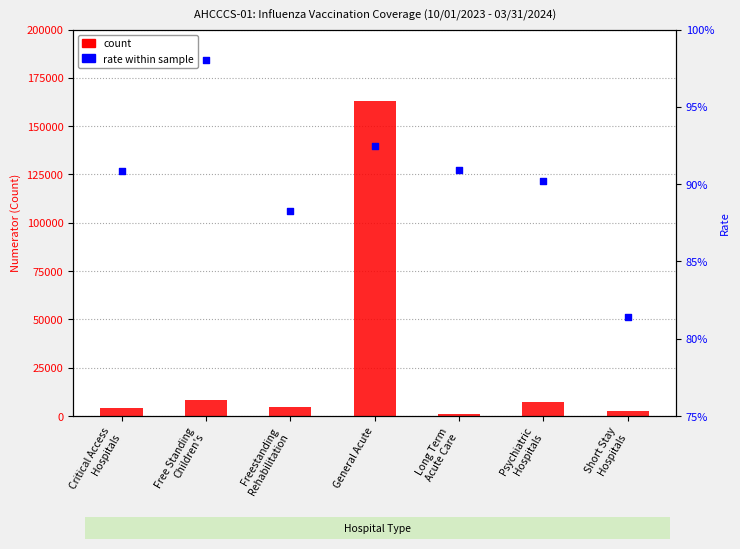

Which series reaches the minimum Y coordinate?

rate within sample